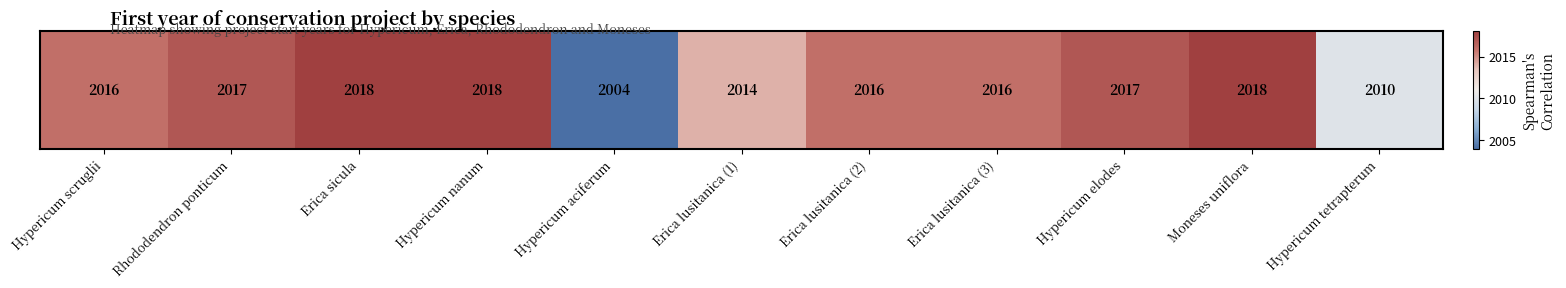

Approximately how many times larger is the value at Hypericum scruglii compared to Hypericum nanum?

1.0